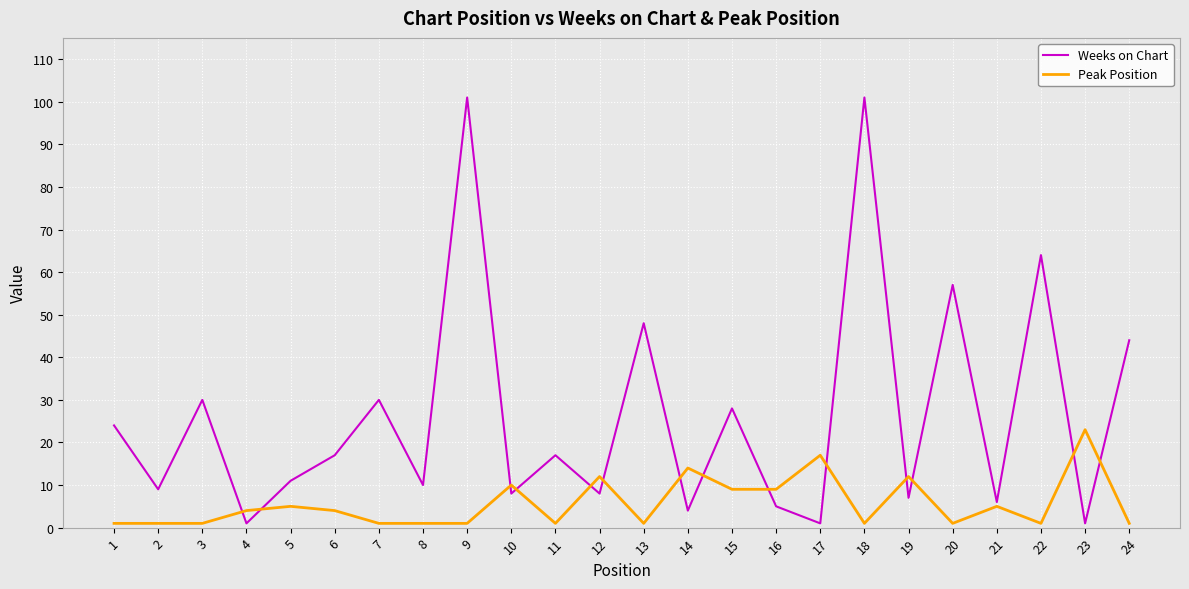

Which series has the largest range (max minus min)?

Weeks on Chart